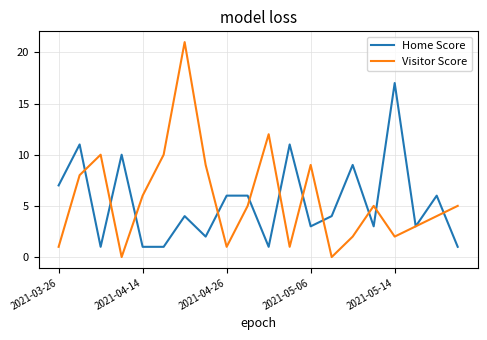

Which series has the widest spread of values?

Visitor Score